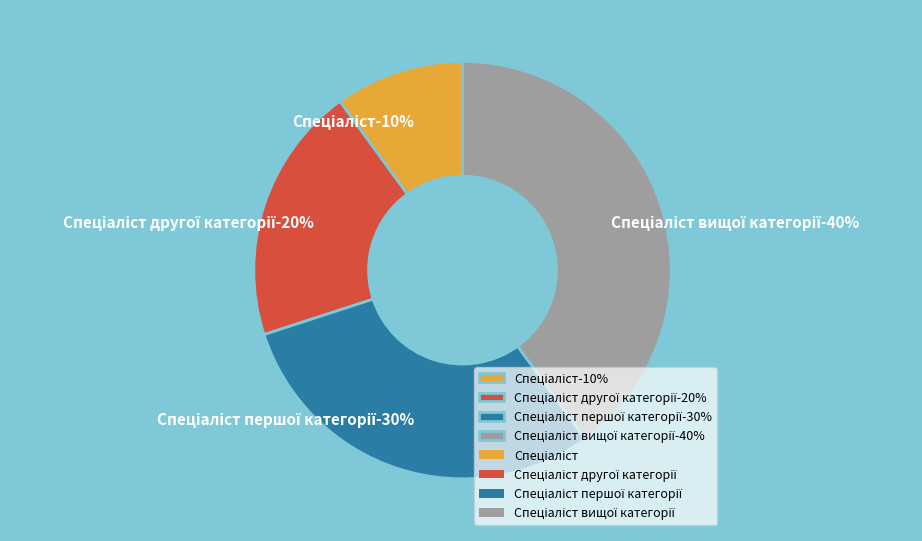

To the nearest percent, what percentage of the pie is Спеціаліст першої категорії?

30%